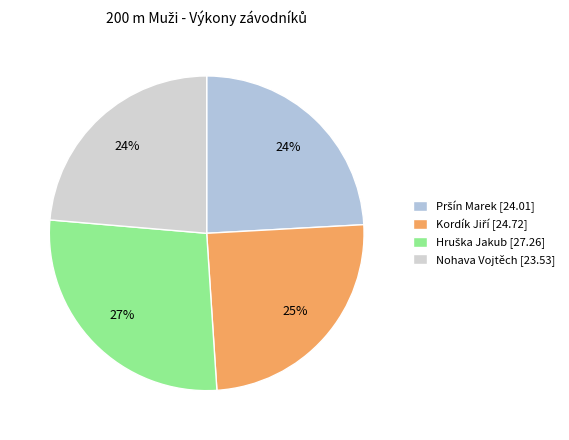

How many segments does this pie chart have?

4